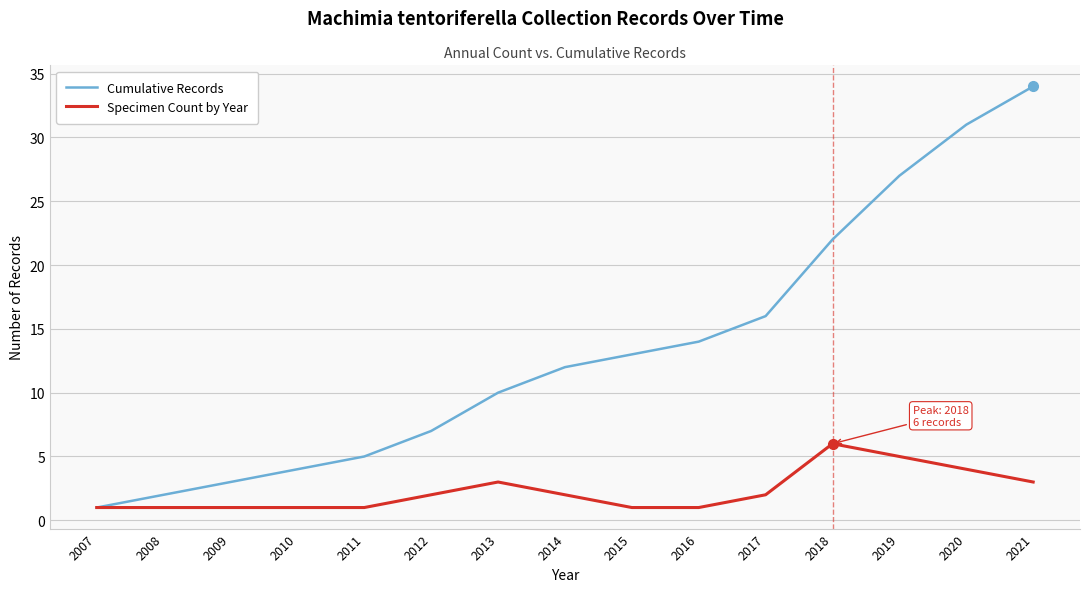

Which series has the largest range (max minus min)?

Cumulative Records